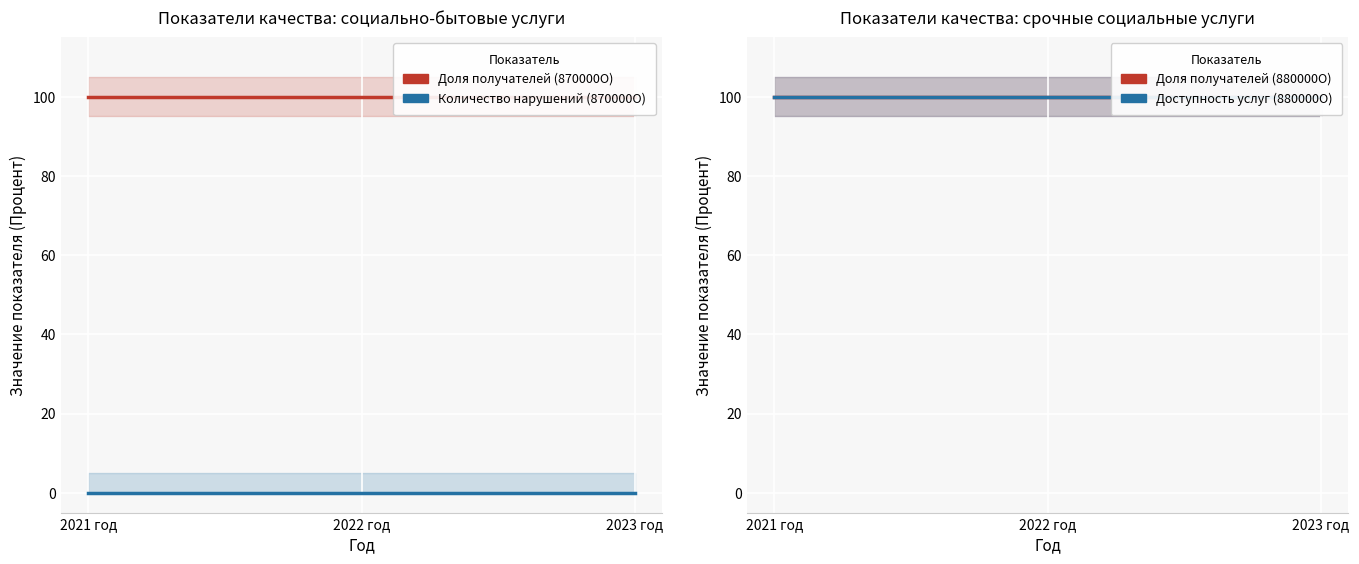

How many categories are shown in the chart?

3